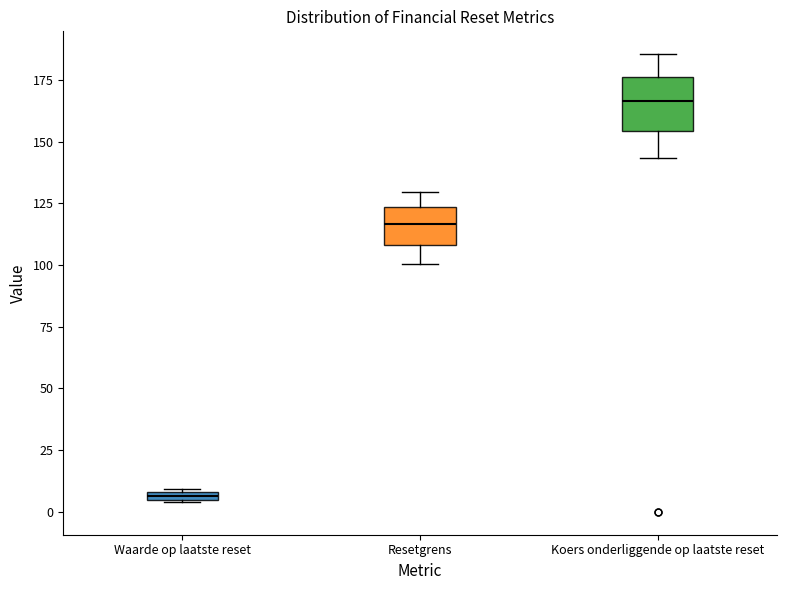

Which box has the highest median line?

Koers onderliggende op laatste reset